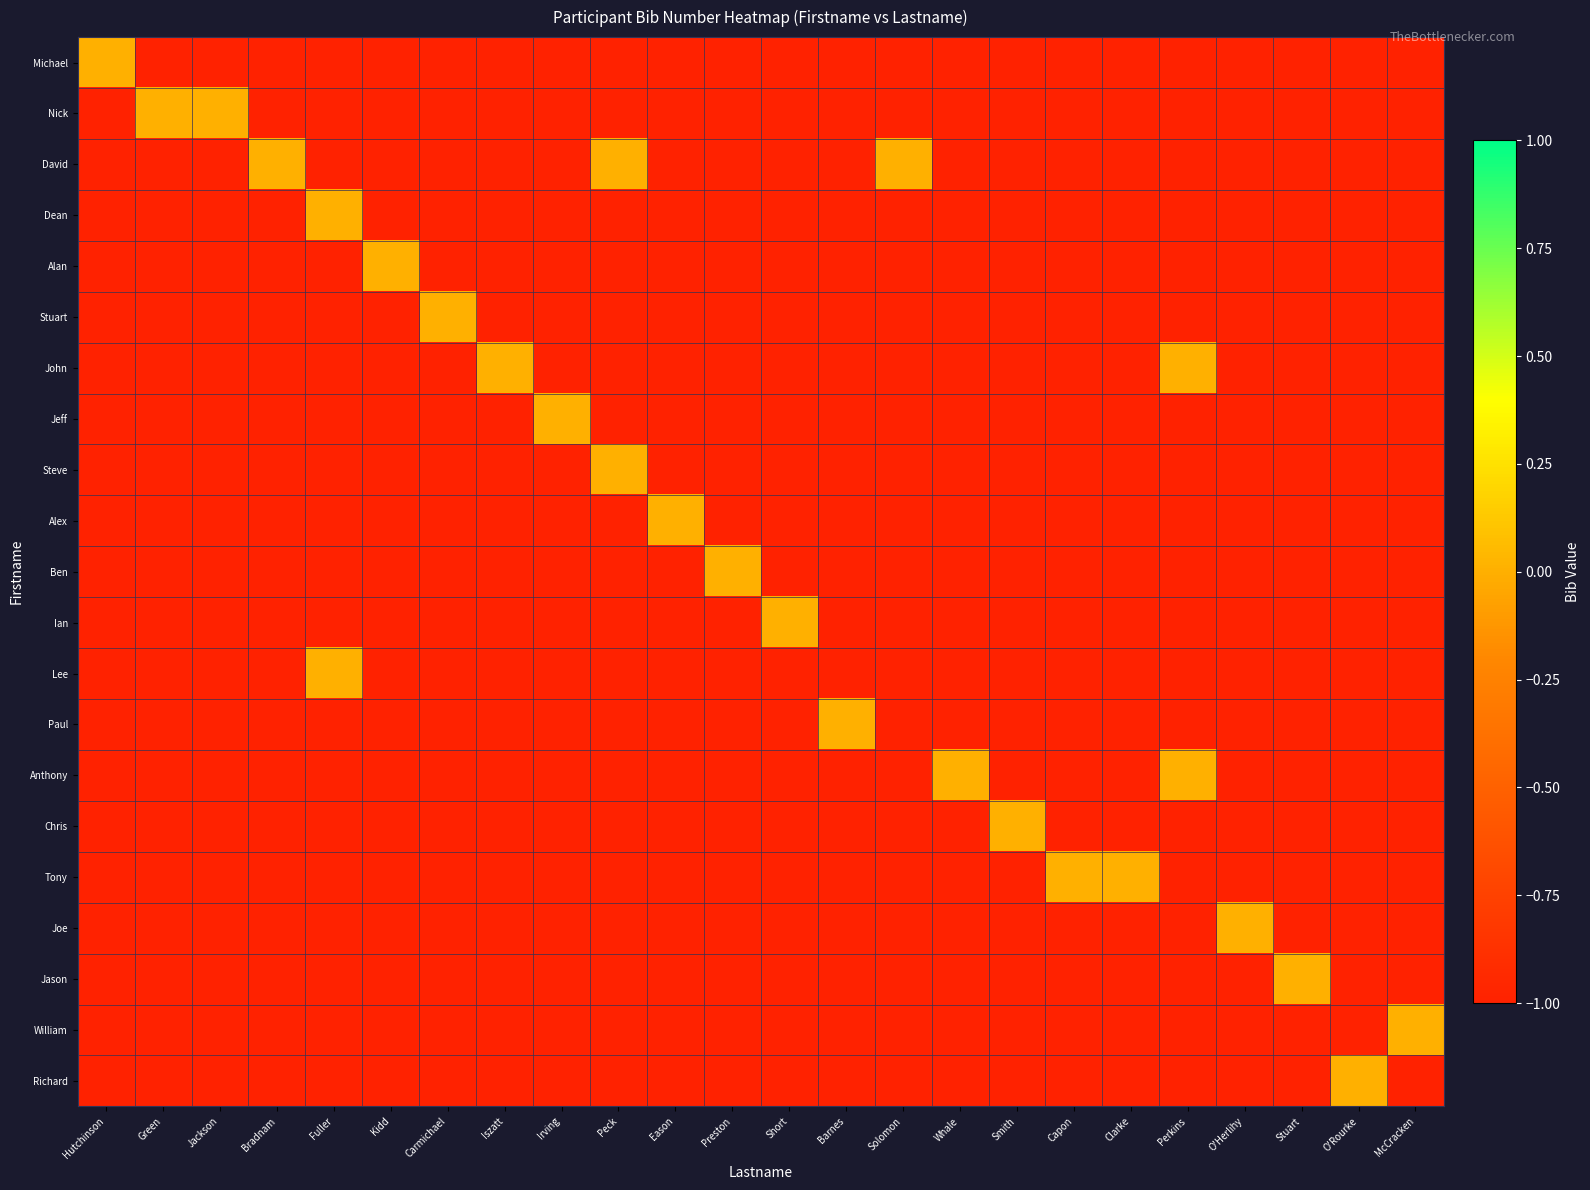

Rank the series by their maximum value, from lowest to highest.

Michael, Nick, David, Dean, Alan, Stuart, John, Jeff, Steve, Alex, Ben, Ian, Lee, Paul, Anthony, Chris, Tony, Joe, Jason, William, Richard